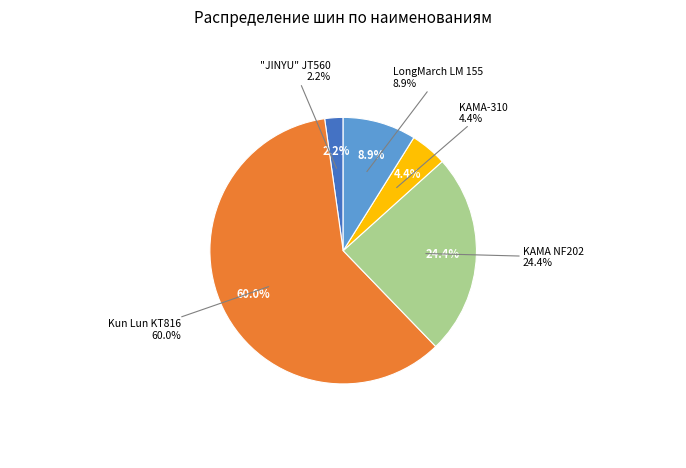

What portion of the pie excludes "JINYU" JT560?

97.8%